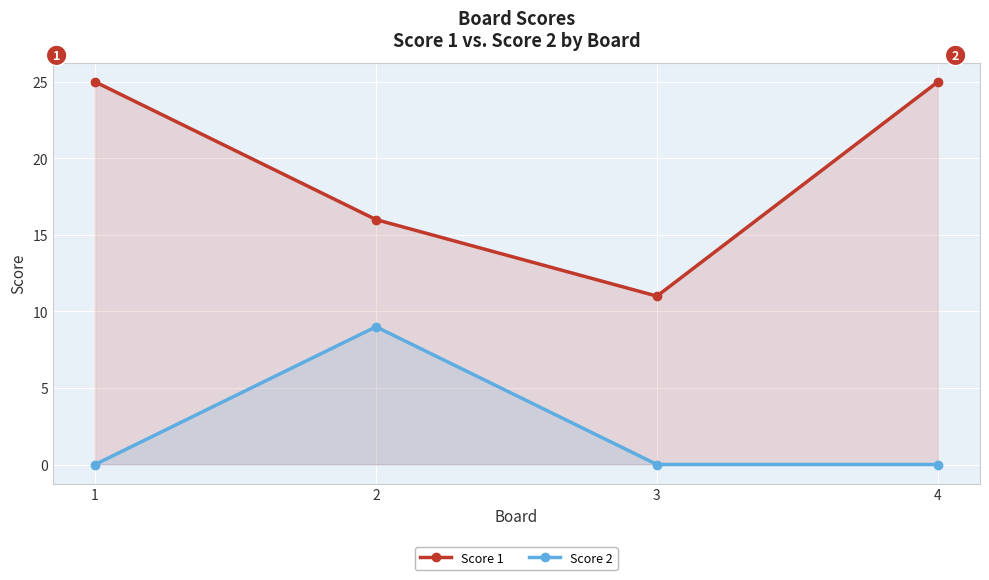

How many lines are shown in the chart?

2